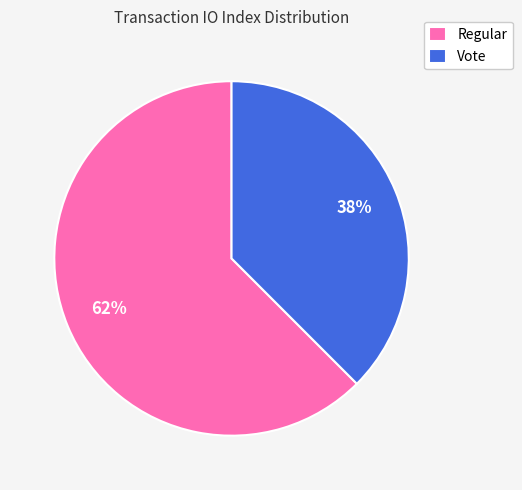

Is the sum of Vote and Regular greater than half?

Yes